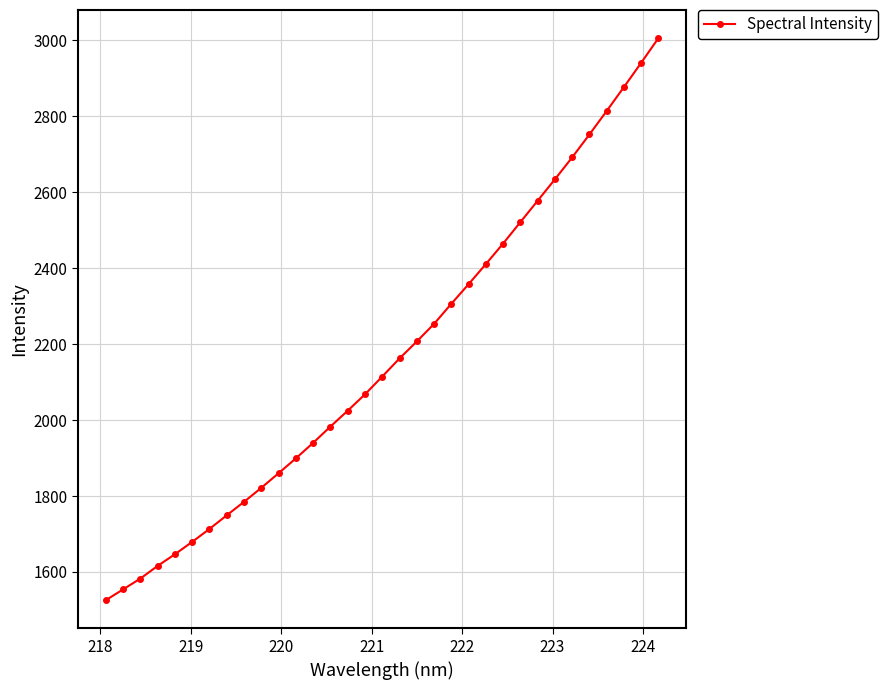

Reading left to right, what are all the values shown in this chart?

1525.4	1553.9	1582.4	1615.8	1646.5	1679.1	1713.3	1749.2	1784.6	1821.6	1860.0	1899.2	1940.0	1983.0	2024.7	2067.8	2114.7	2162.4	2207.1	2253.4	2306.3	2358.0	2410.9	2465.0	2521.4	2577.8	2634.2	2691.9	2752.3	2814.1	2877.2	2941.0	3006.1